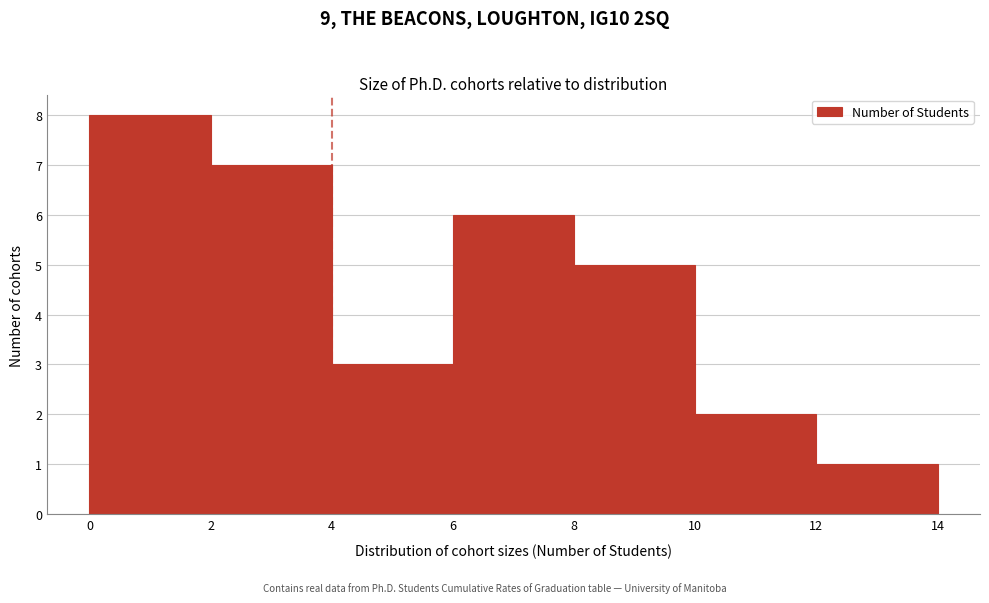

Which range on the x-axis has the tallest bar?

0 to 2